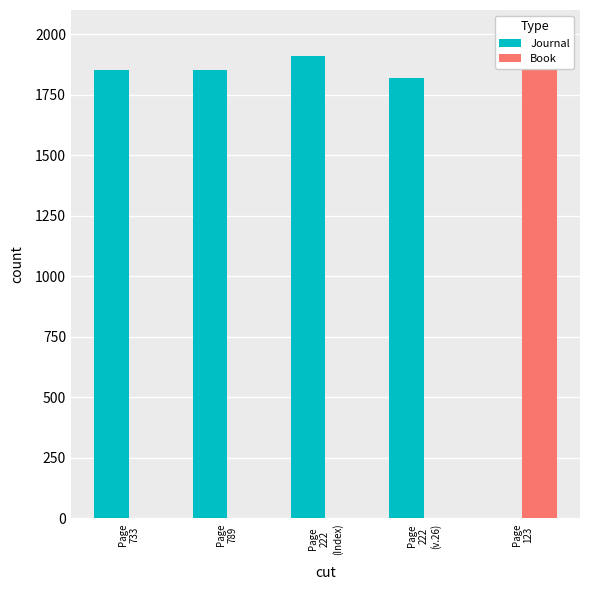

How many data points in Journal are less than 1853?

2